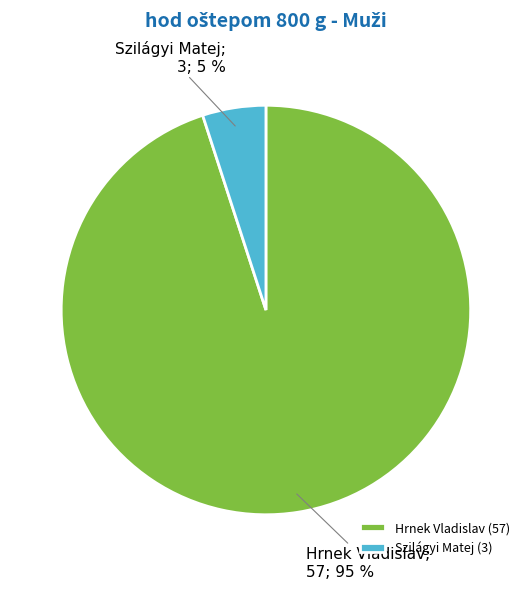

Which slice is the largest?

Hrnek Vladislav